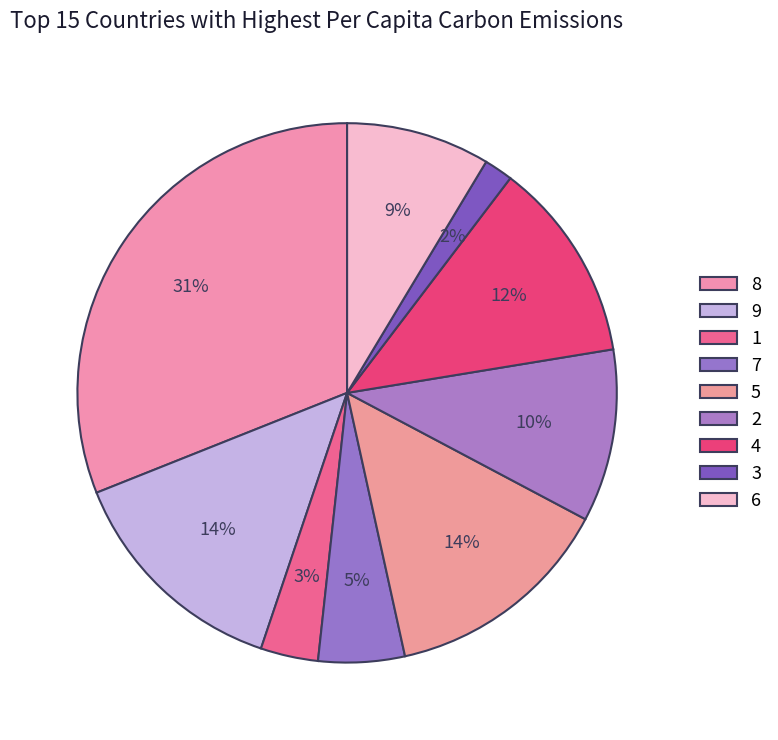

Do 3 and 8 together represent more than half of the pie?

No